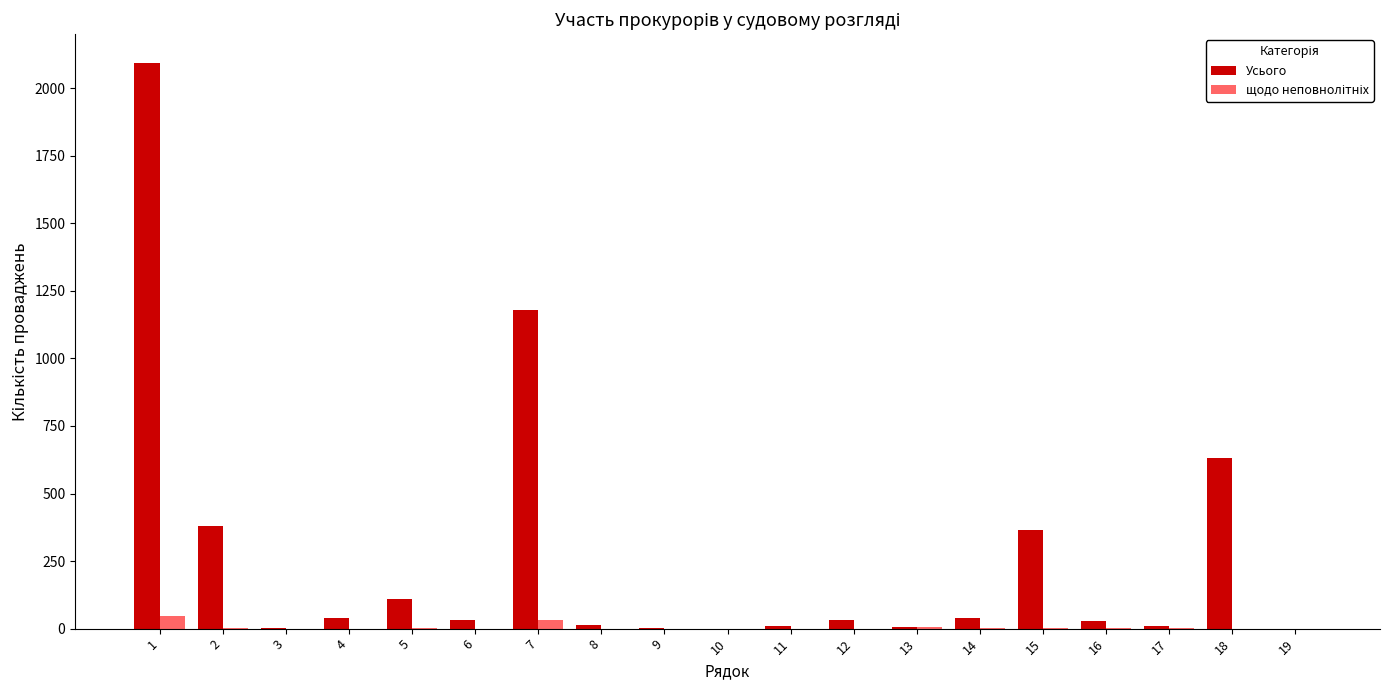

Which series has the largest total across all categories?

Усього